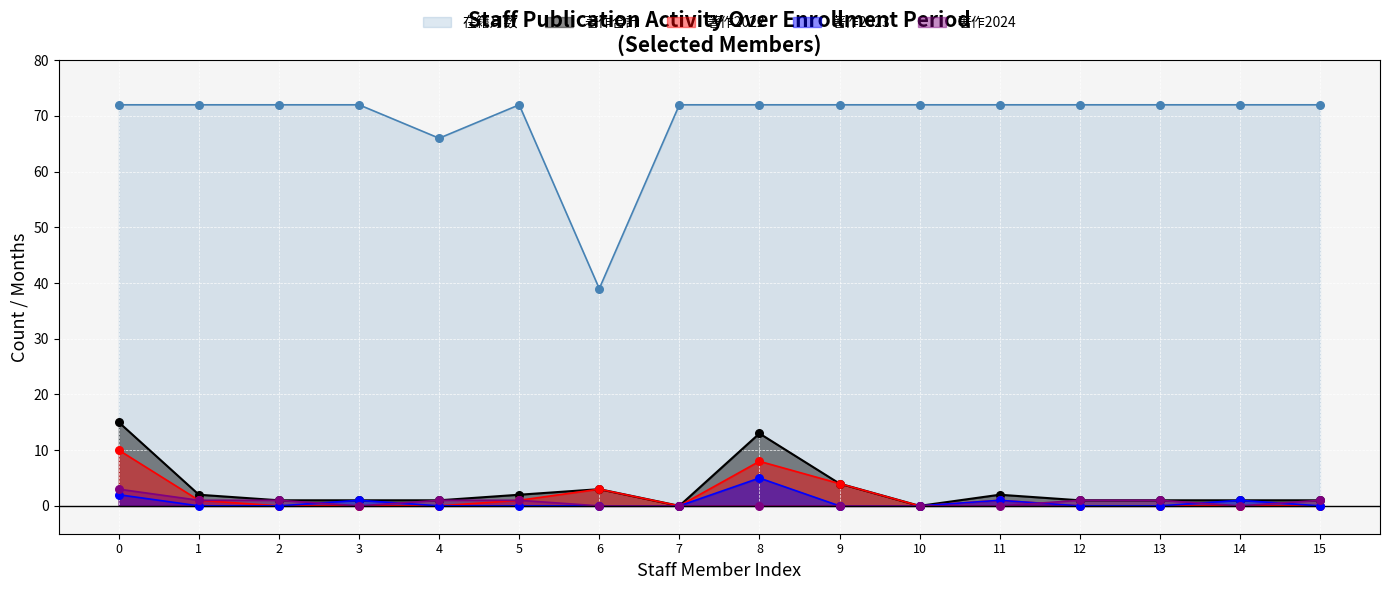

At how many categories does at least one series exceed 10?

16